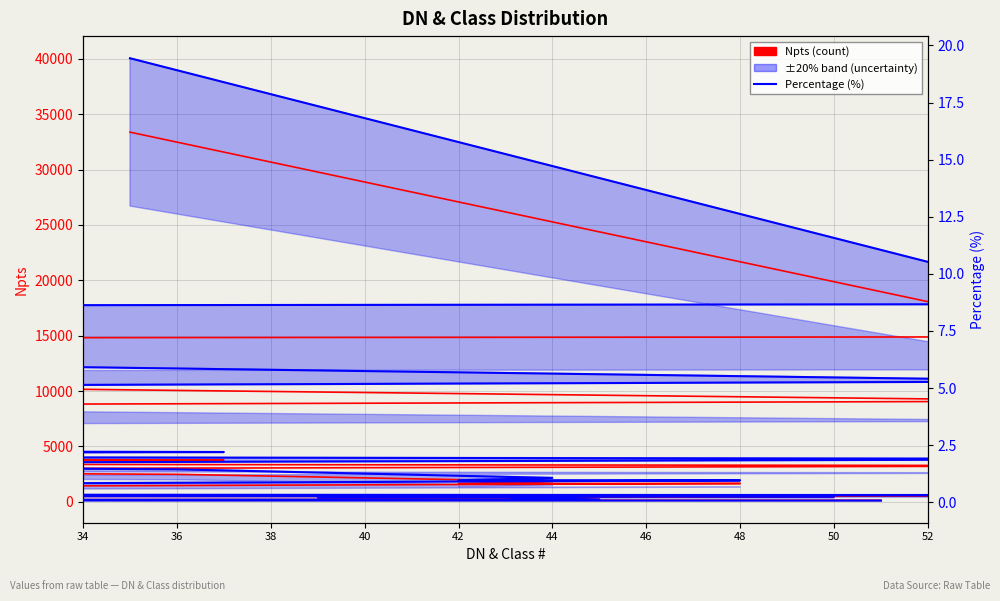

Is it true that Npts (count) equals 127.7 at 28?

False